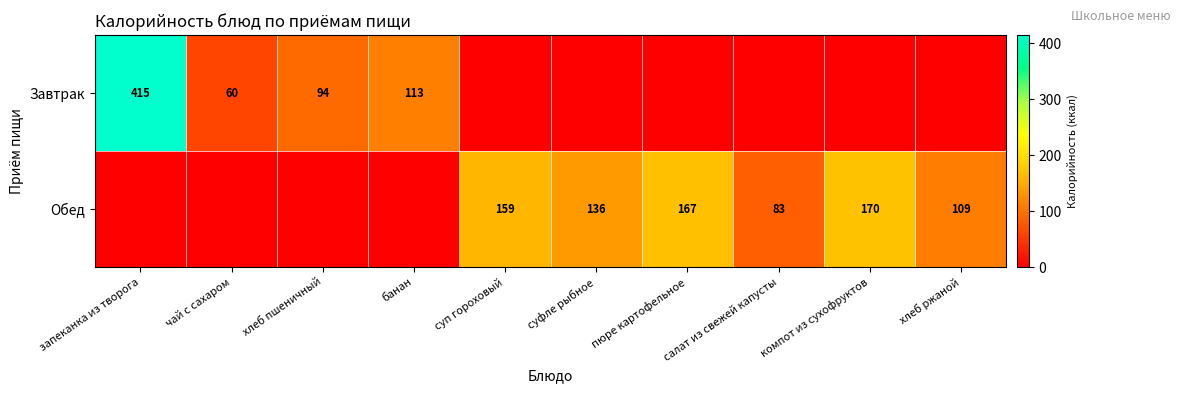

At which category is the sum across all series the highest?

запеканка из творога